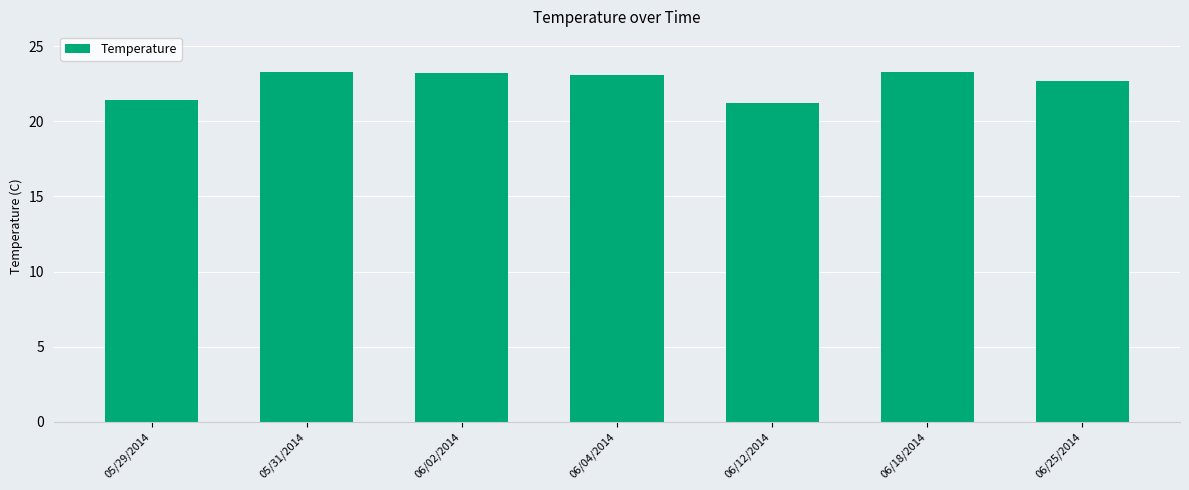

What is the minimum value shown in the chart?

21.2